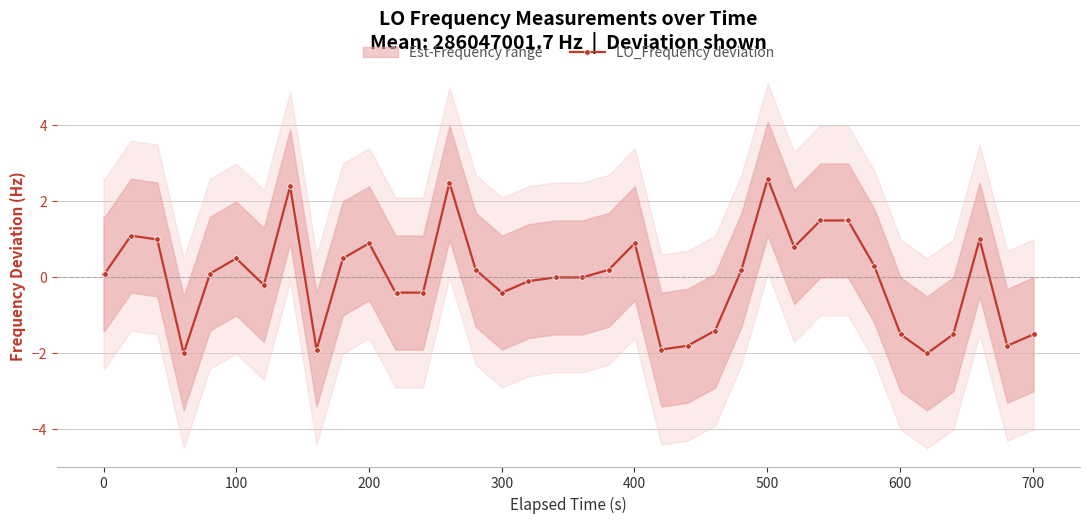

Is this an area chart (filled region under the line)?

No